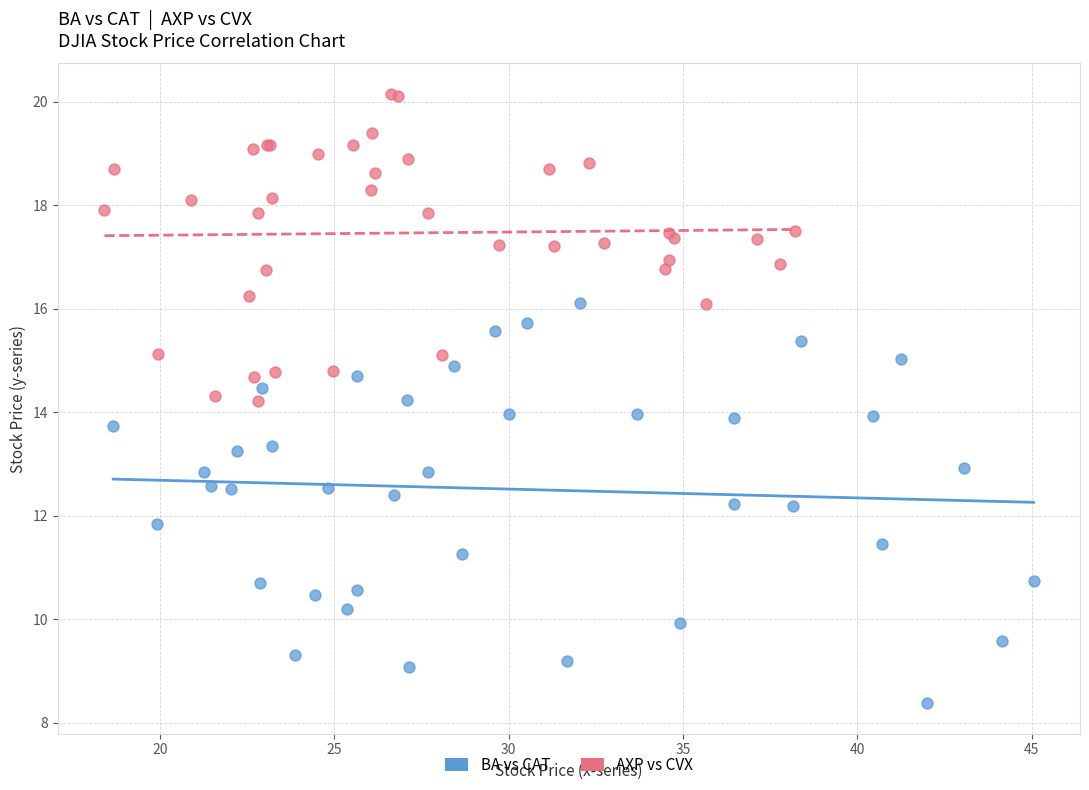

Which series contains the highest Y value?

AXP vs CVX